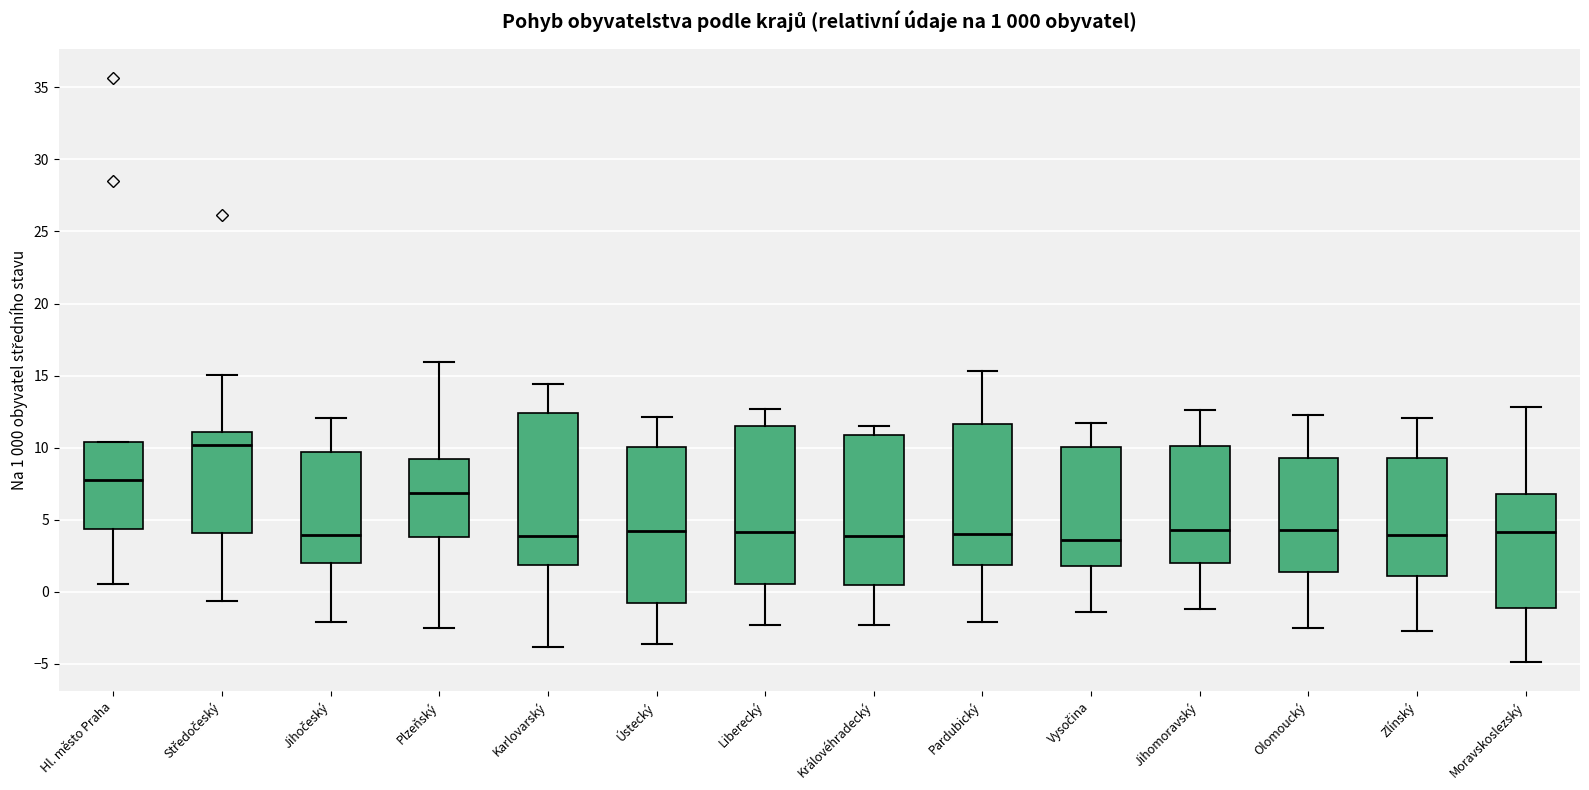

Which box's median line is the highest?

Středočeský